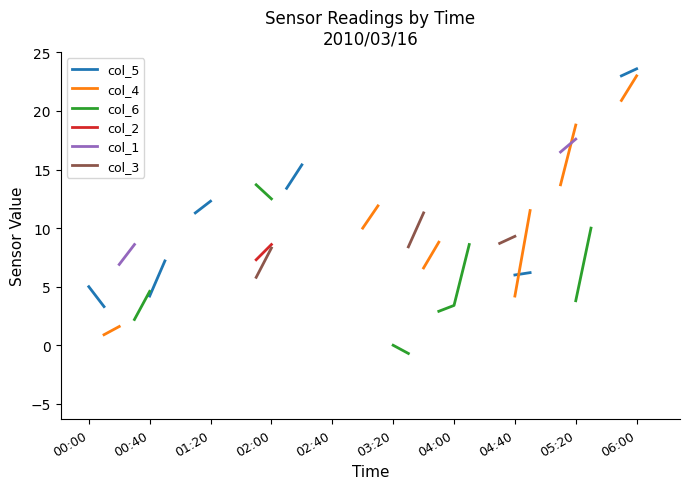

At which label does col_1 reach its minimum?

00:00